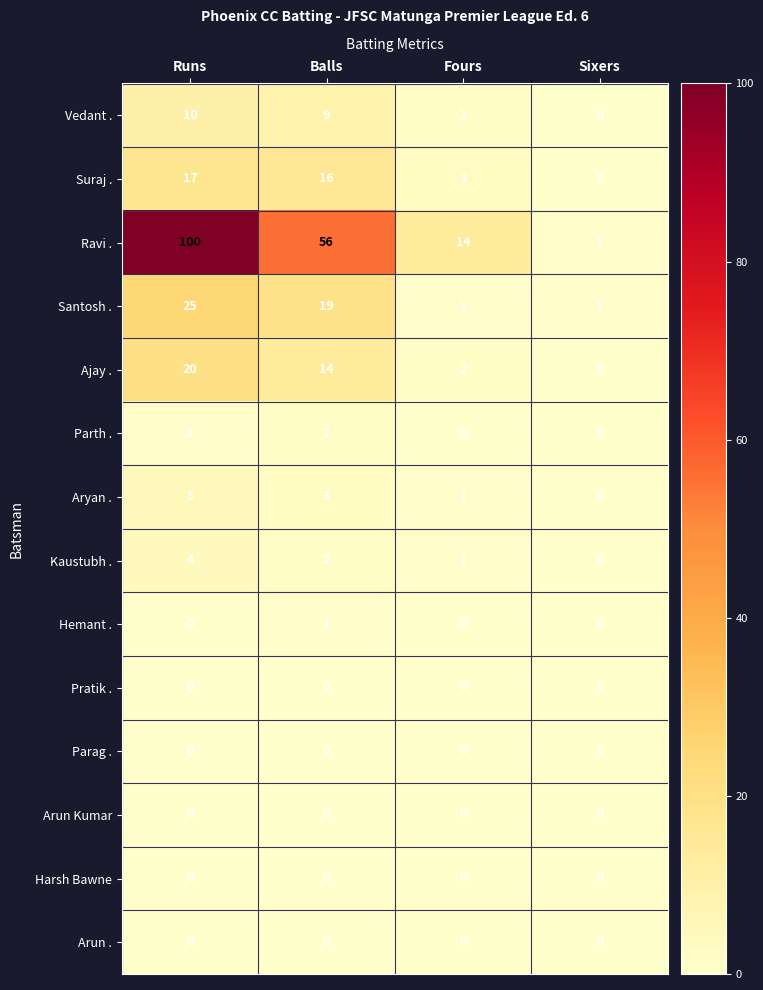

Which series has the largest range (max minus min)?

Ravi .